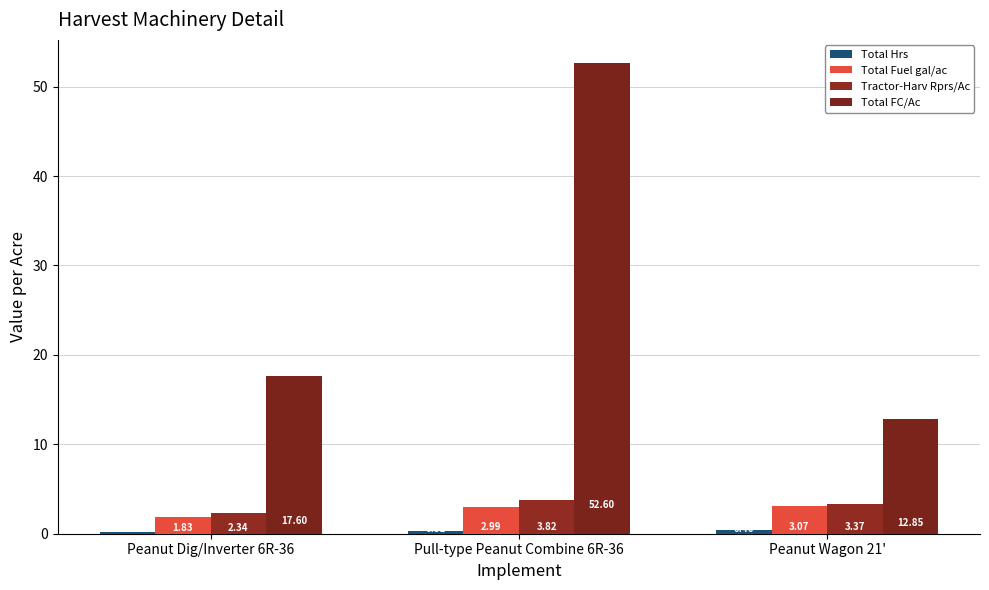

The value of Total FC/Ac at Pull-type Peanut Combine 6R-36 is 86.3. True or false?

False